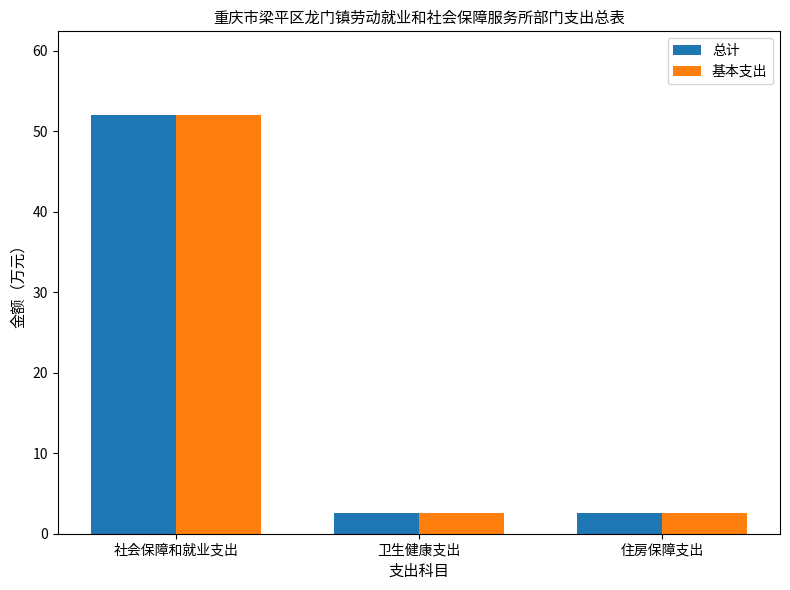

What is the total value across all series at 社会保障和就业支出?

104.0